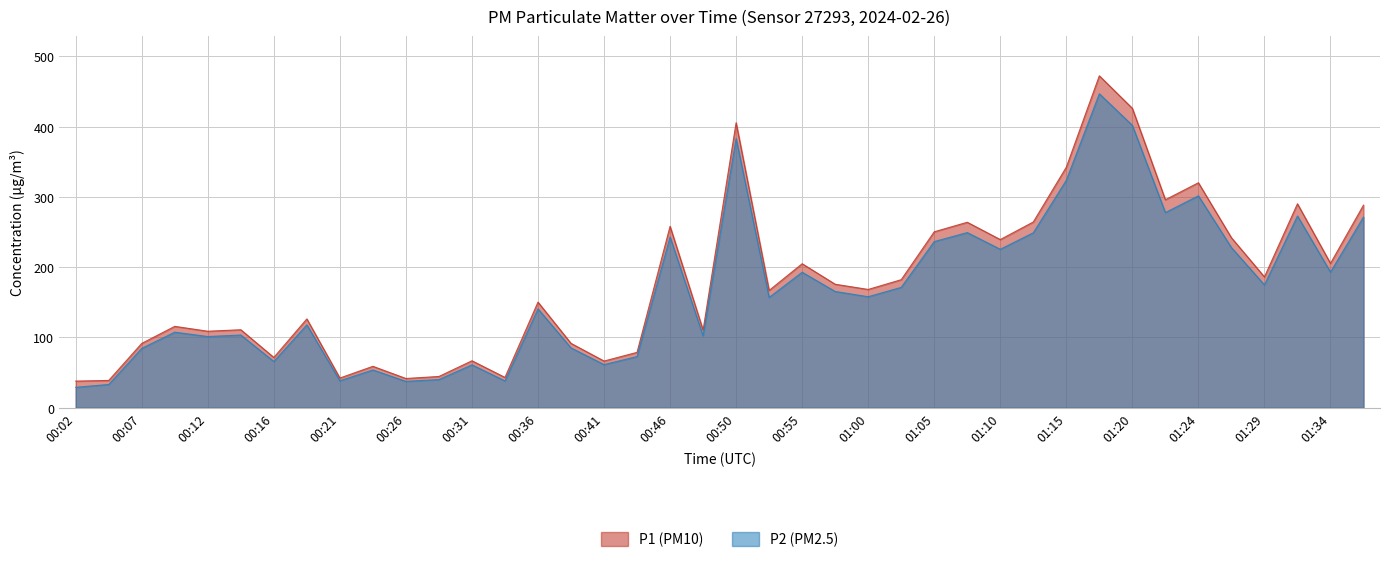

What is the difference between the P1 values at 00:12 and 00:33?

65.8